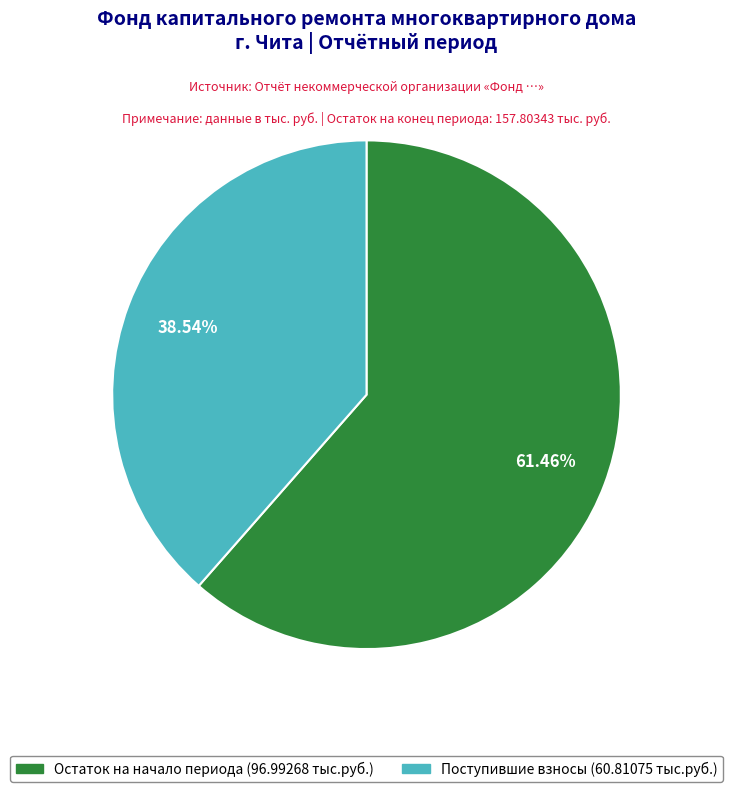

How many slices are in this pie chart?

2